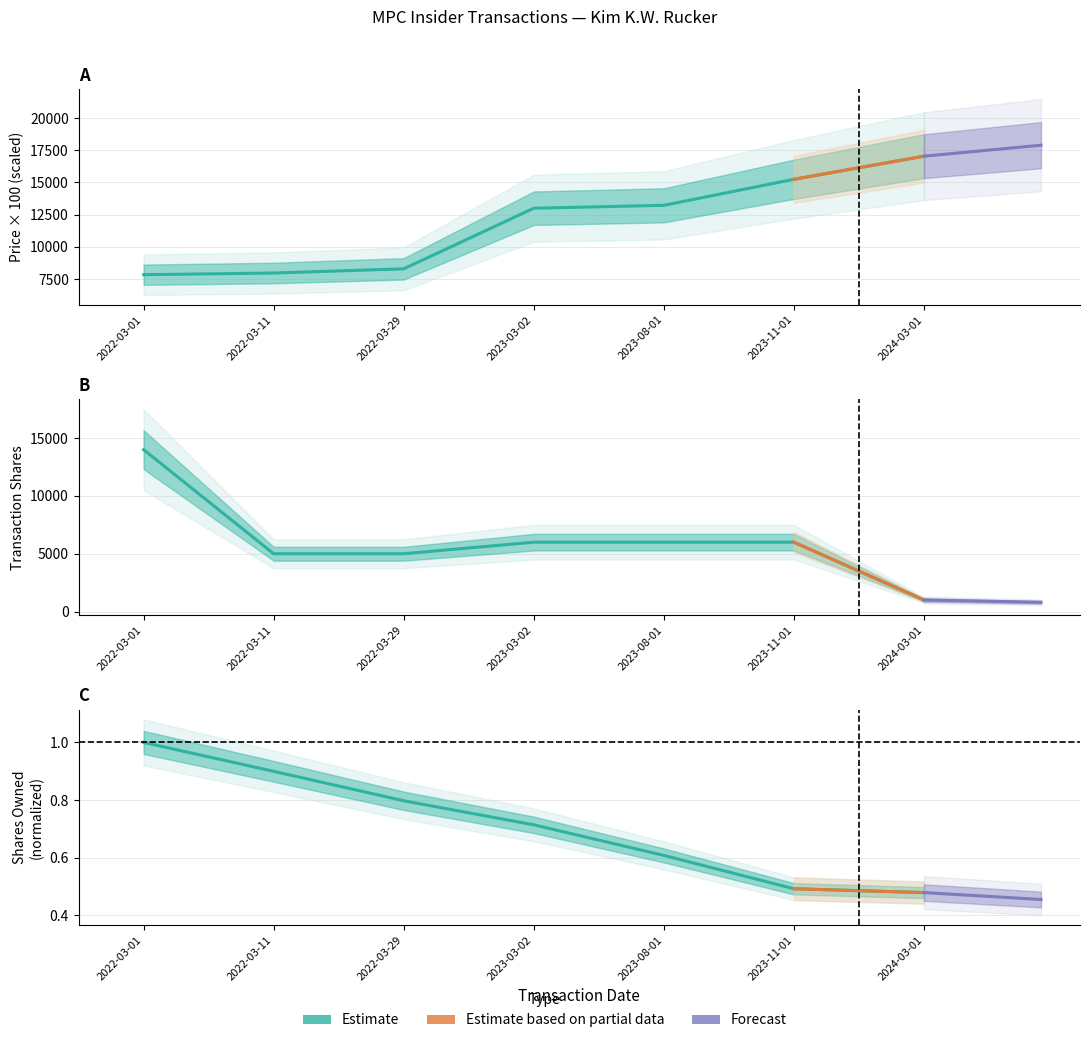

At how many categories does at least one series exceed 2745?

7